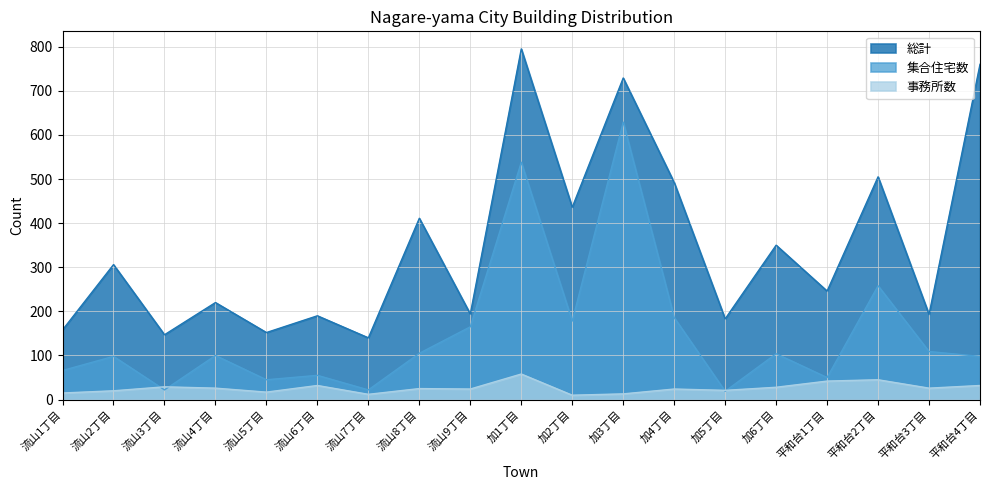

What value does the 総計 series have at 平和台2丁目, to the nearest 50?

500